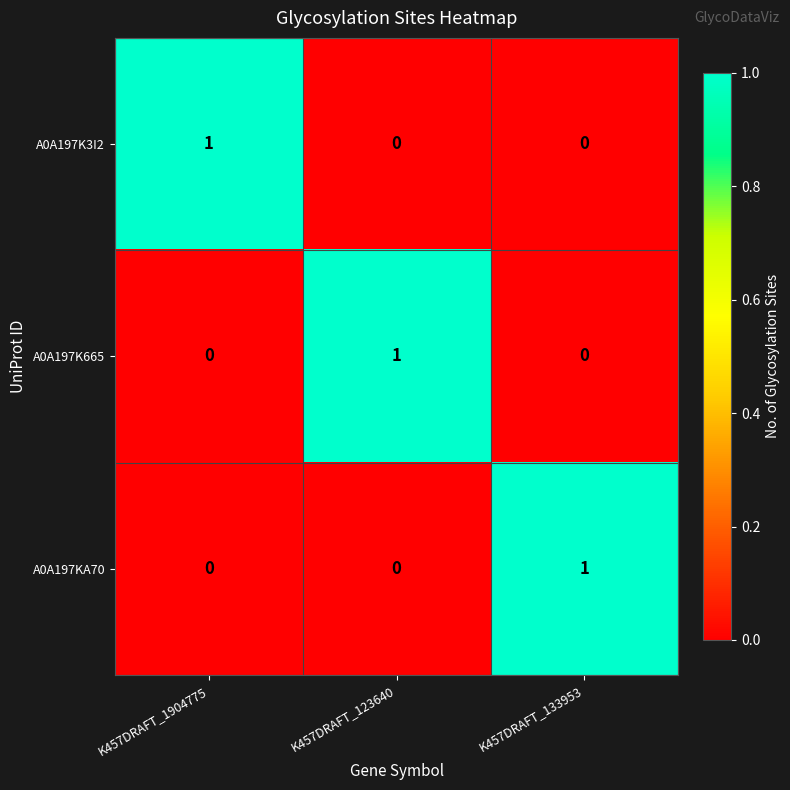

How many A0A197KA70 values are between 0 and 1?

3